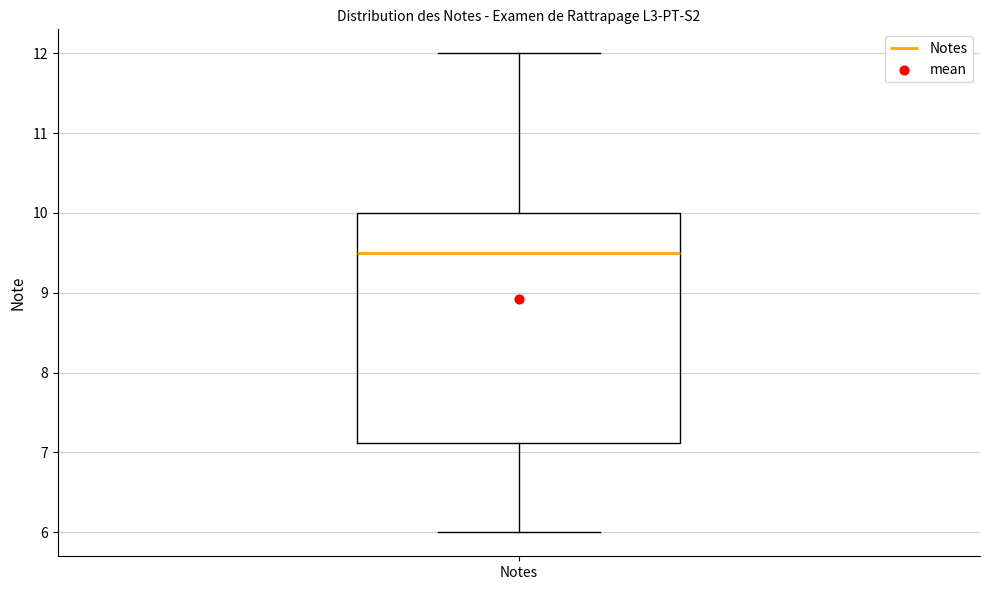

Where is the upper edge of the box for Notes on the y-axis? The values are not printed on the chart, so give them approximately, as read against the axis.

10.0